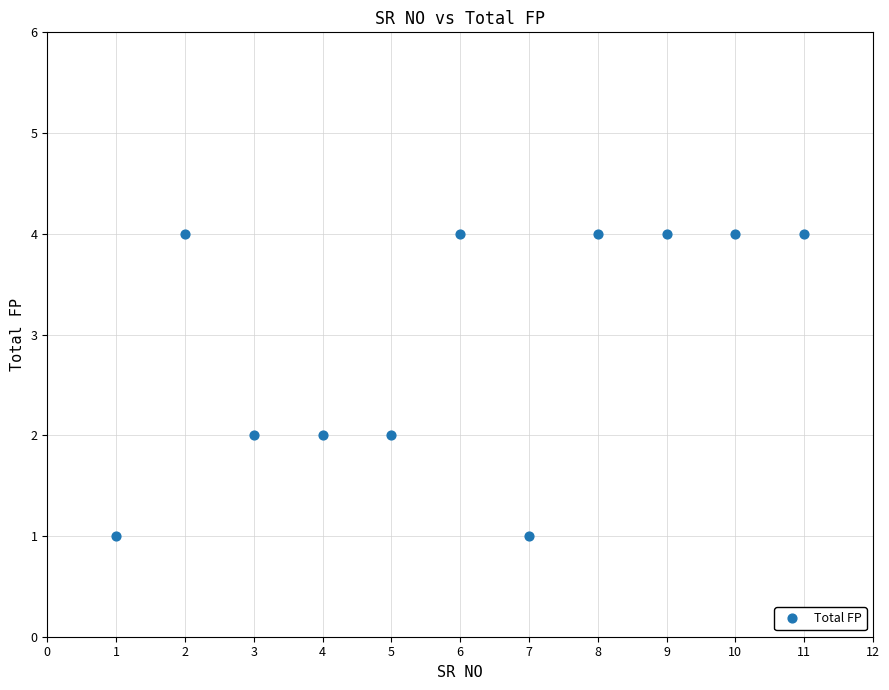

What is the range of Y values (max minus min)?

3